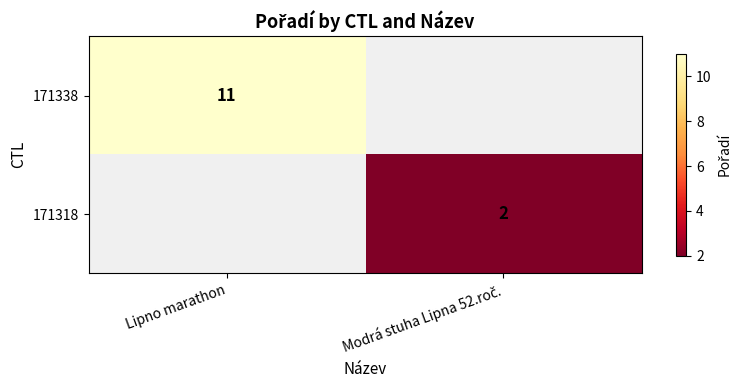

What is the minimum value shown in the chart?

2.0